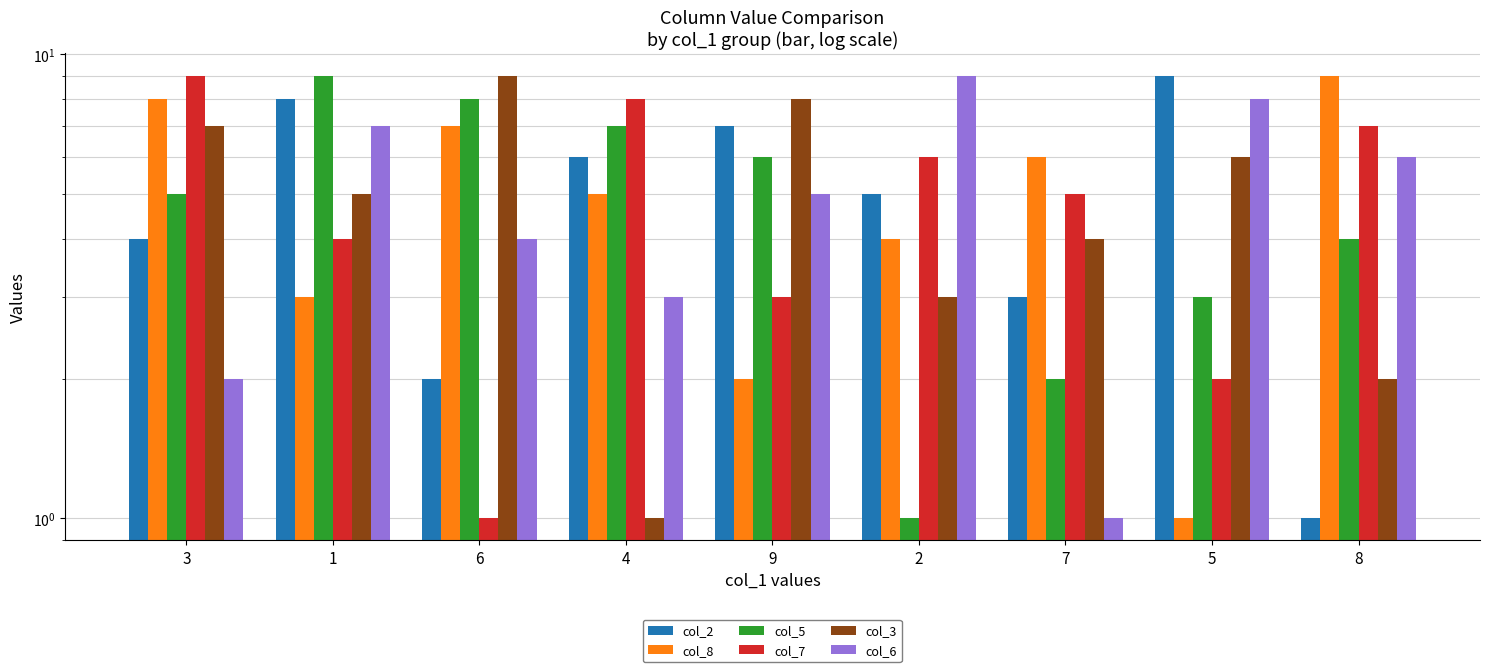

What is the total value across all series at 1?

36